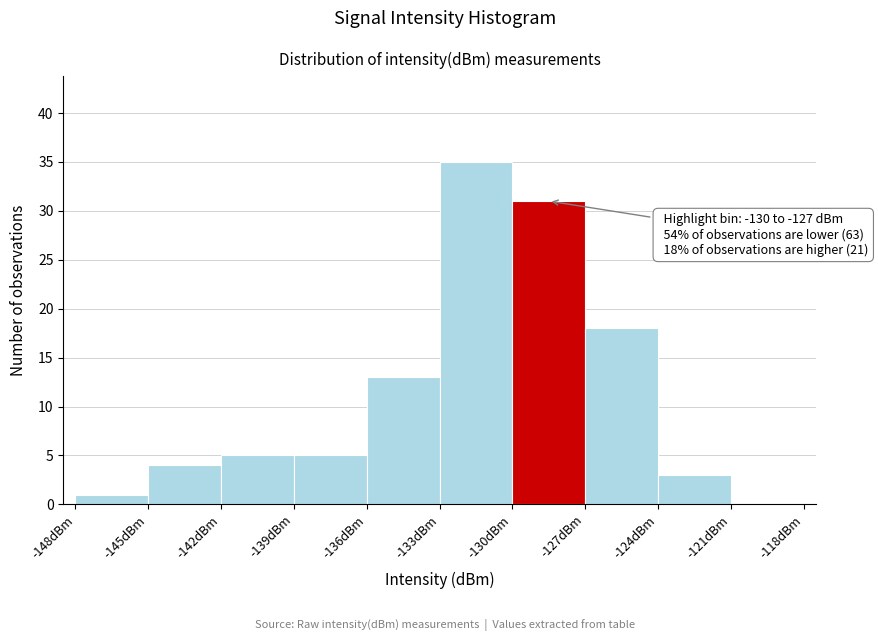

Over which range of the x-axis is the bar tallest?

-133 to -130